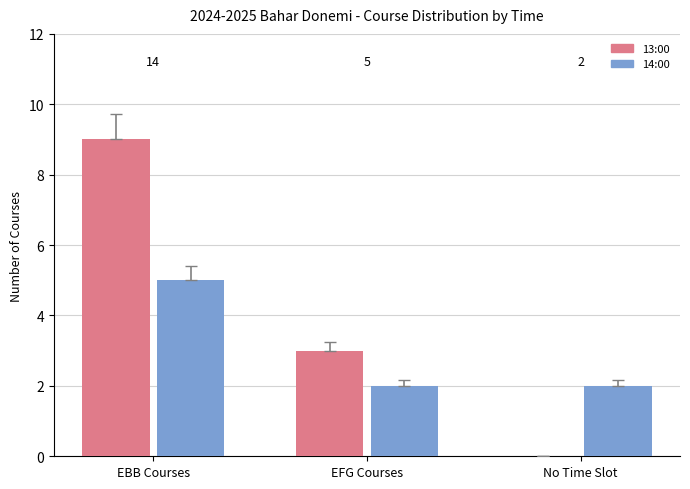

Which category has the highest value in the 13:00 series?

EBB Courses